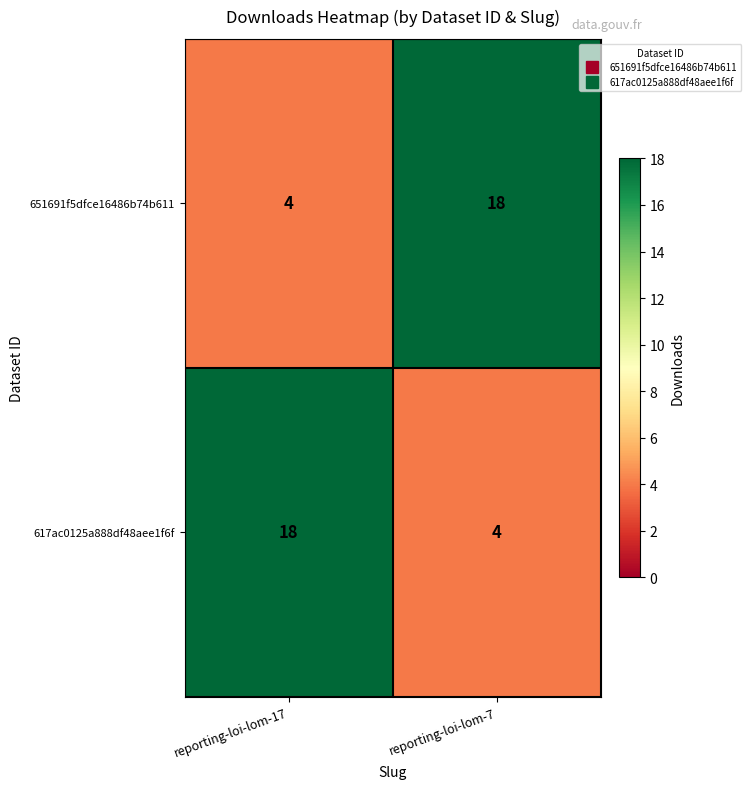

What is the sum of the 651691f5dfce16486b74b611 values at reporting-loi-lom-7 and reporting-loi-lom-17?

22